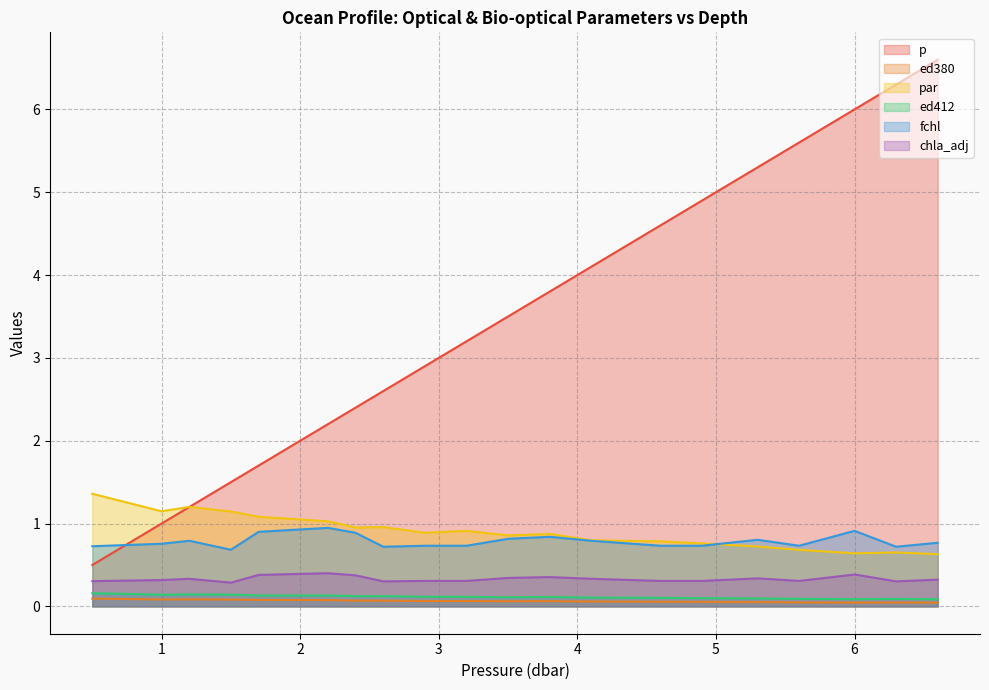

True or false: chla_adj and ed412 cross at least once.

False